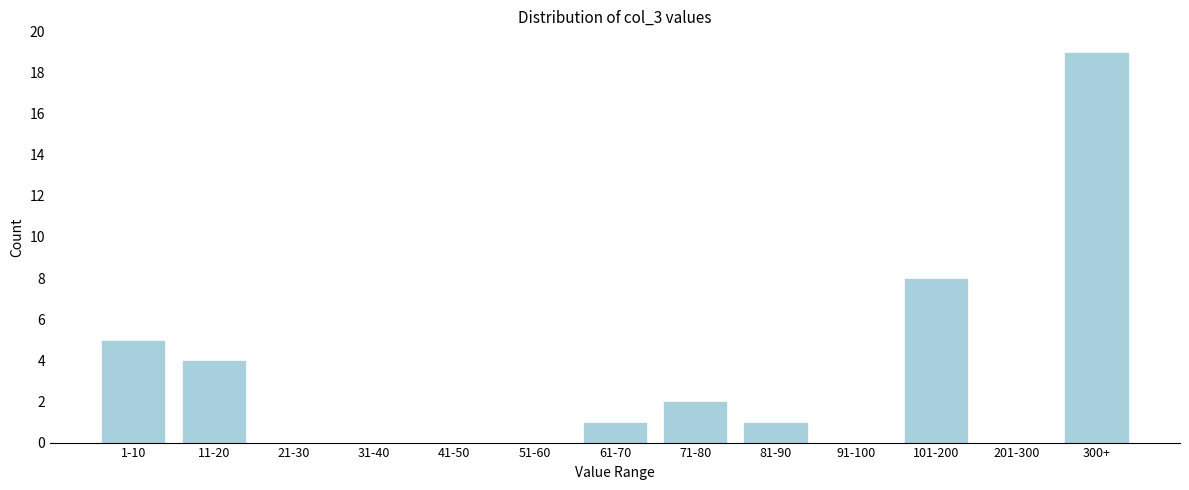

Reading left to right, what are all the values shown in this chart?

1-10=5	11-20=4	21-30=0	31-40=0	41-50=0	51-60=0	61-70=1	71-80=2	81-90=1	91-100=0	101-200=8	201-300=0	300+=19